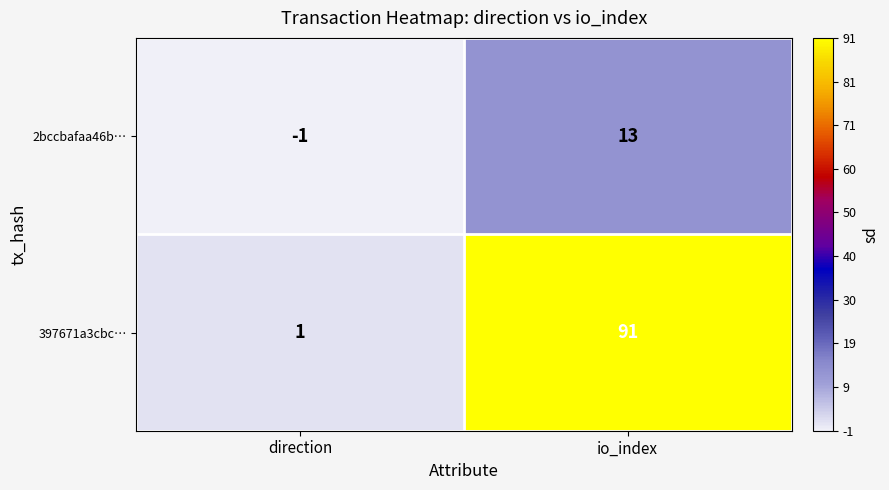

What is the spread (max minus min) of values at io_index?

78